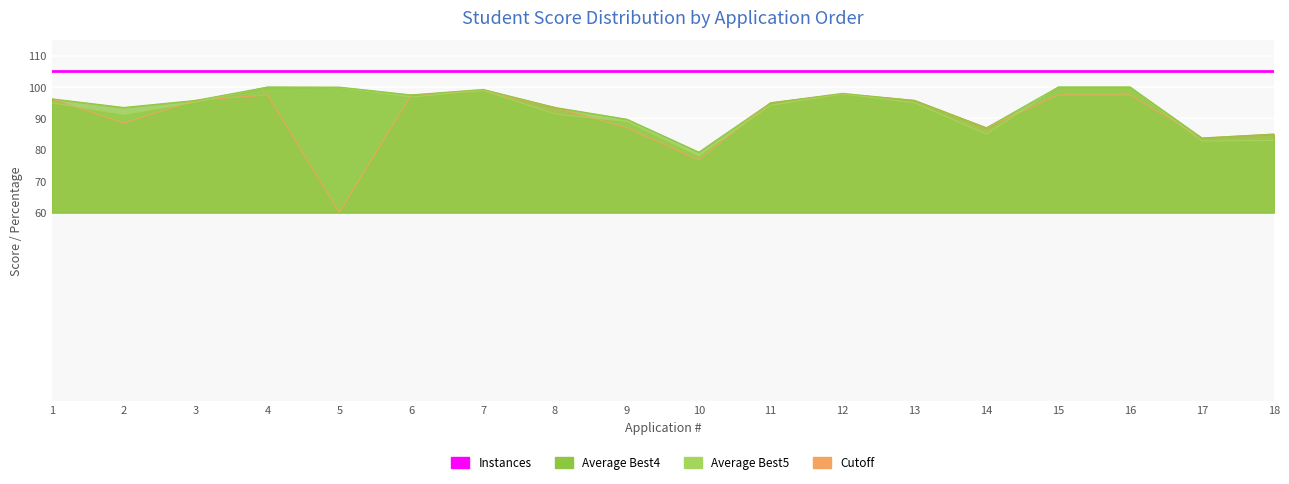

In Average Best5, how many points are lower than both neighbors (excluding endpoints)?

5